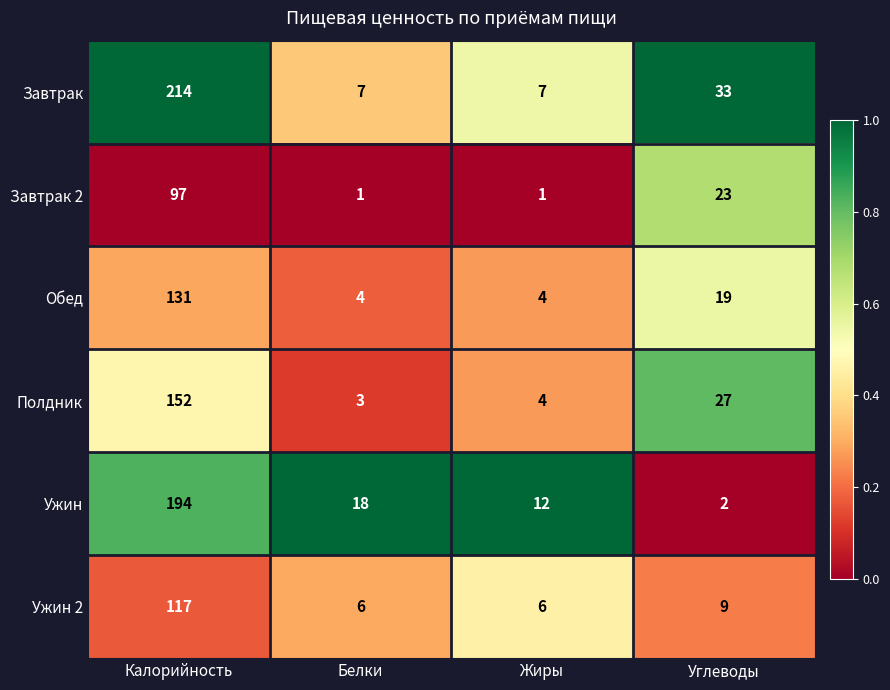

Reading left to right, what are all the values shown in this chart?

Завтрак: Калорийность=214	Белки=7	Жиры=7	Углеводы=33
Завтрак 2: Калорийность=97	Белки=1	Жиры=1	Углеводы=23
Обед: Калорийность=131	Белки=4	Жиры=4	Углеводы=19
Полдник: Калорийность=152	Белки=3	Жиры=4	Углеводы=27
Ужин: Калорийность=194	Белки=18	Жиры=12	Углеводы=2
Ужин 2: Калорийность=117	Белки=6	Жиры=6	Углеводы=9